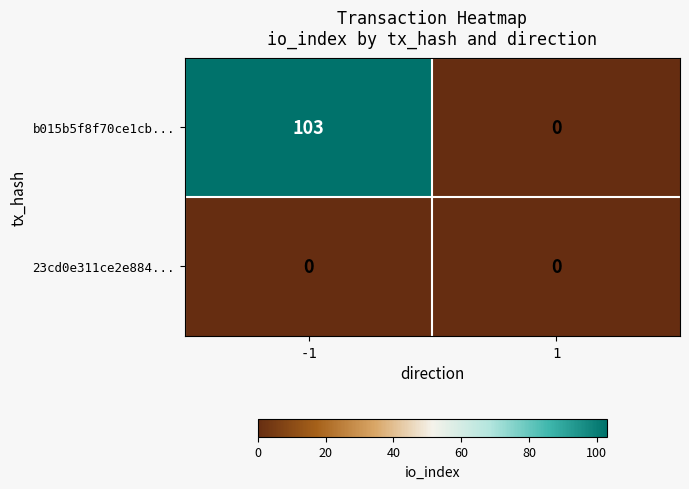

Read the b015b5f8f70ce1cb... value at -1, to the nearest 10.

100